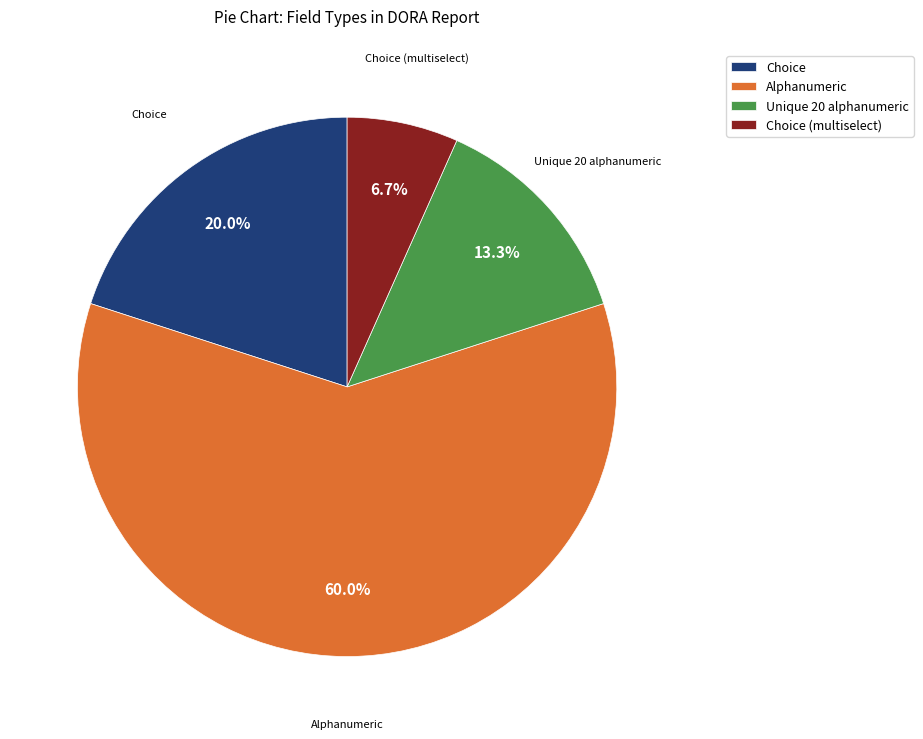

Which has a higher value, Choice (multiselect) or Unique 20 alphanumeric?

Unique 20 alphanumeric